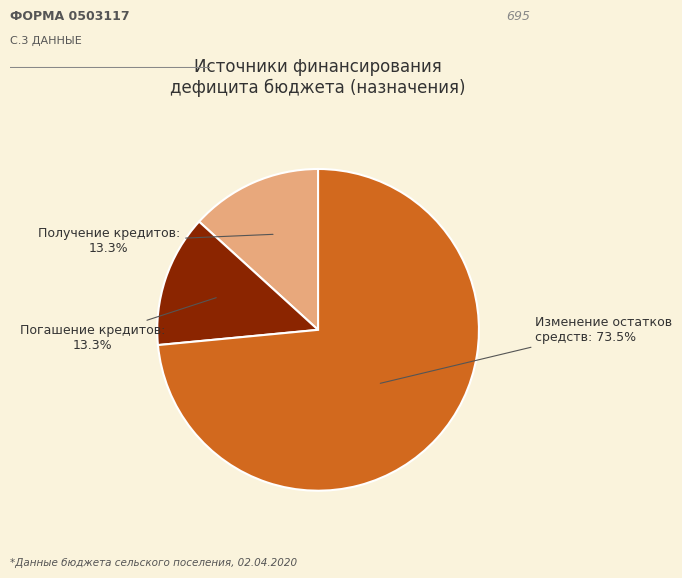

How many slices are in this pie chart?

3